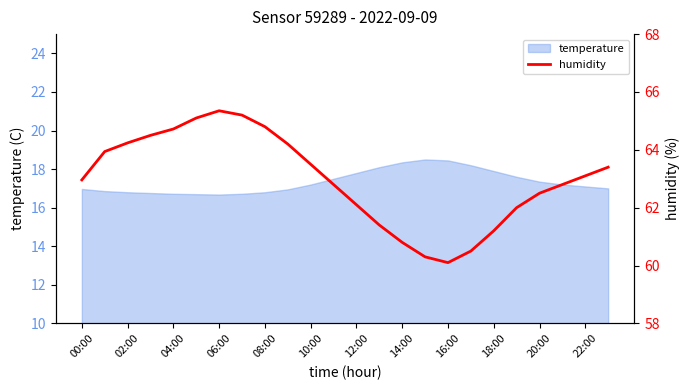

How many values exceed 63?

12